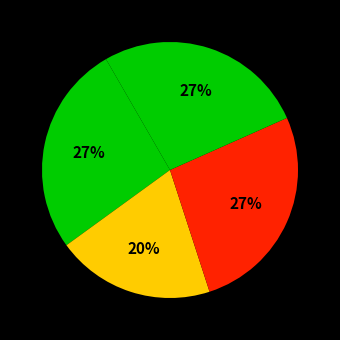

How many slices are in this pie chart?

4